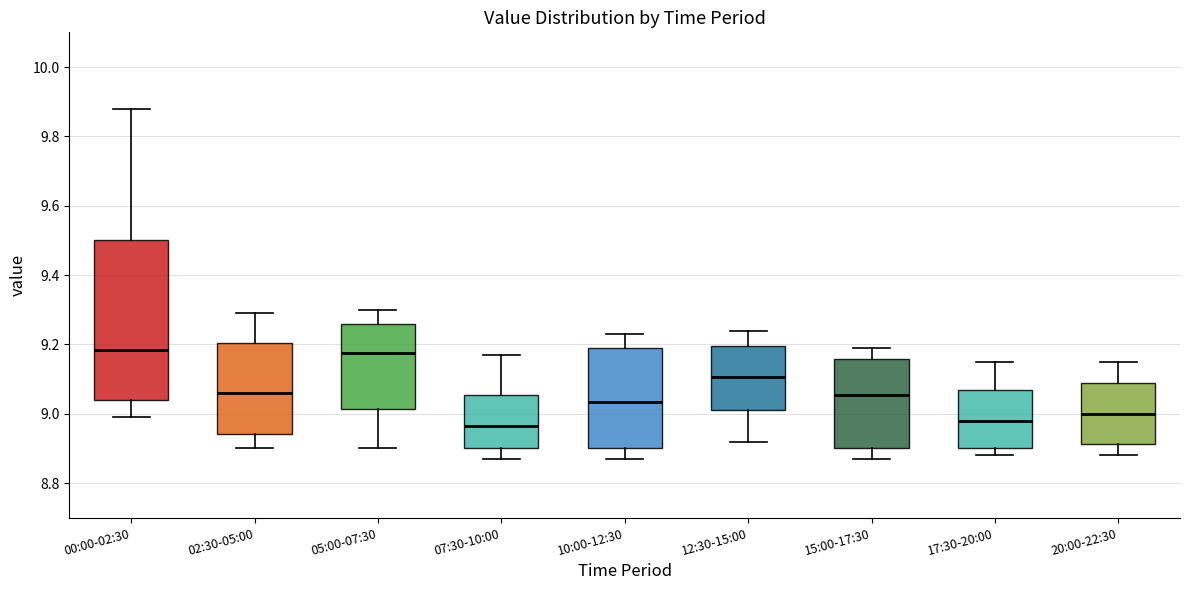

Reading left to right, transcribe this box plot: for each box, give where its median line is, the range the box spans, and where its two whiskers end, as read against the y-axis. The values are not printed on the chart, so give them approximately, as read against the axis.

00:00-02:30: median 9.18, box 9.04 to 9.50, whiskers 9.00 to 9.88
02:30-05:00: median 9.06, box 8.94 to 9.20, whiskers 8.90 to 9.30
05:00-07:30: median 9.18, box 9.02 to 9.26, whiskers 8.90 to 9.30
07:30-10:00: median 8.96, box 8.90 to 9.06, whiskers 8.88 to 9.18
10:00-12:30: median 9.04, box 8.90 to 9.20, whiskers 8.88 to 9.24
12:30-15:00: median 9.10, box 9.02 to 9.20, whiskers 8.92 to 9.24
15:00-17:30: median 9.06, box 8.90 to 9.16, whiskers 8.88 to 9.20
17:30-20:00: median 8.98, box 8.90 to 9.06, whiskers 8.88 to 9.16
20:00-22:30: median 9.00, box 8.92 to 9.10, whiskers 8.88 to 9.16